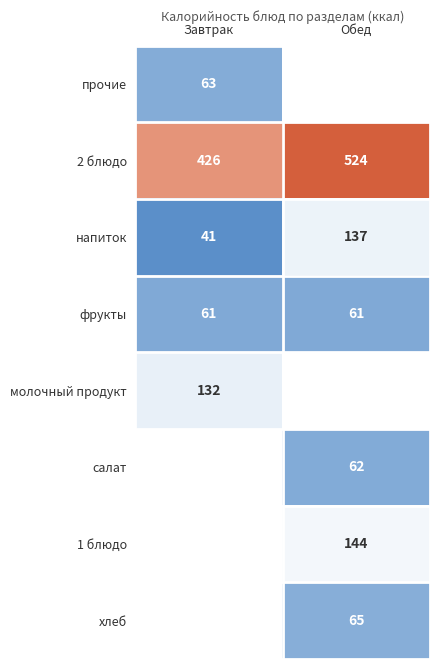

Count the number of data series in this chart.

8